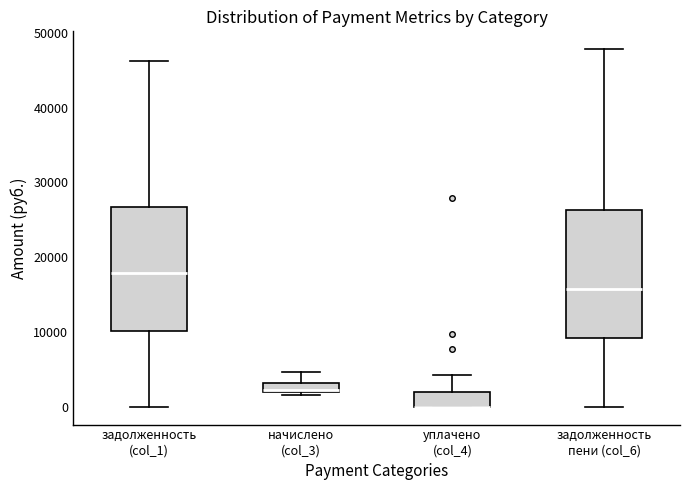

Where is the lower edge of the box for начислено (col_3) on the y-axis? The values are not printed on the chart, so give them approximately, as read against the axis.

2000